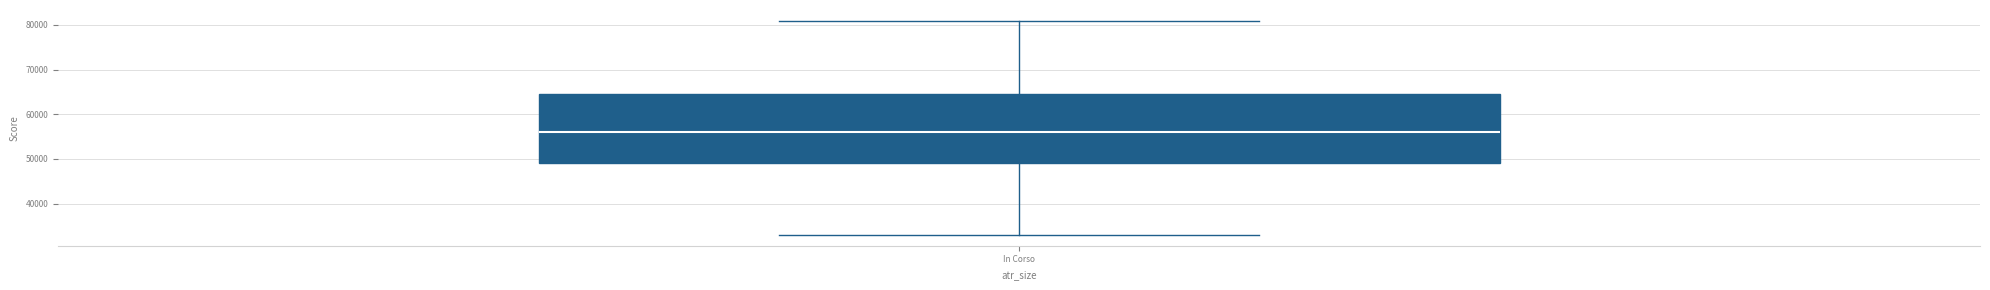

Transcribe this box plot: give where the median line is, the range the box spans, and where the two whiskers end, as read against the y-axis. The values are not printed on the chart, so give them approximately, as read against the axis.

median 56000, box 49000 to 65000, whiskers 33000 to 81000